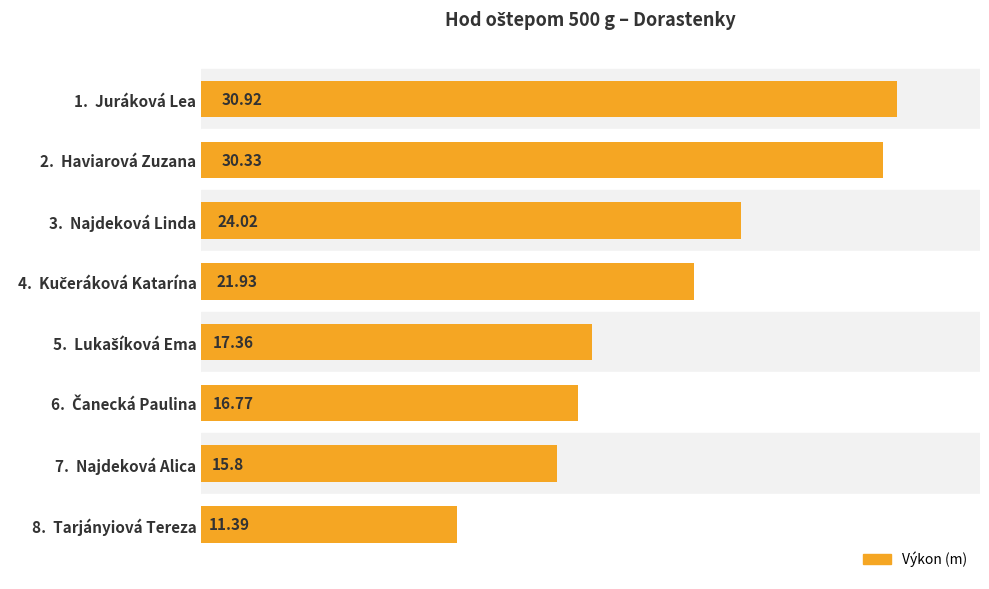

How many values exceed 21?

4